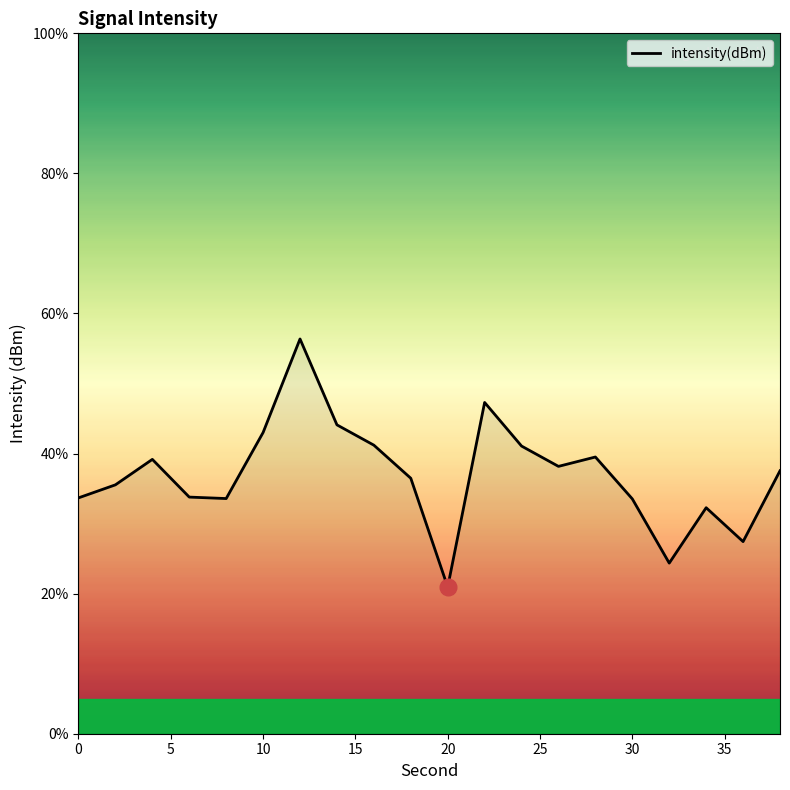

What is the maximum value shown in the chart?

56.4